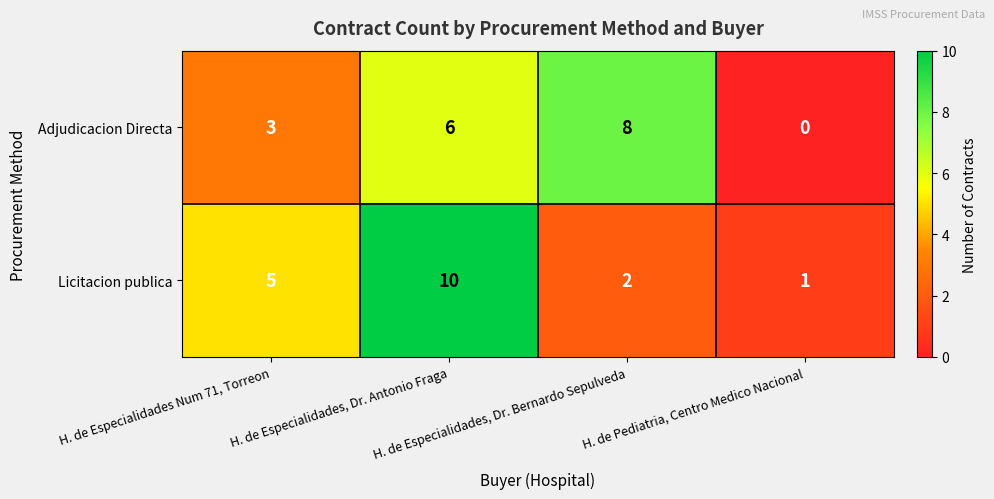

At how many categories does at least one series exceed 6?

2